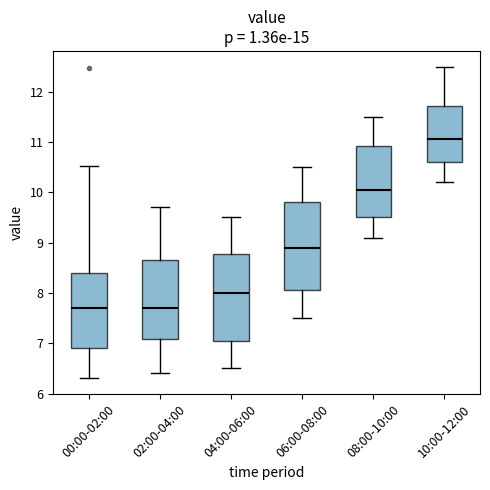

Where is the lower edge of the box for 02:00-04:00 on the y-axis? The values are not printed on the chart, so give them approximately, as read against the axis.

7.1